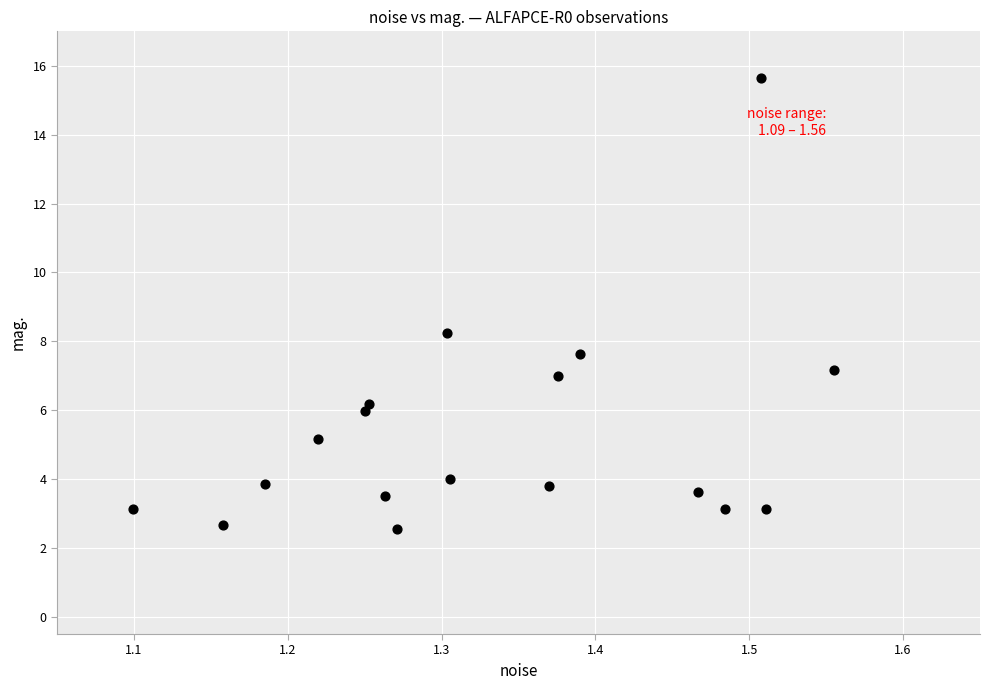

What Y value in the scatter plot is closest to 9?

8.3